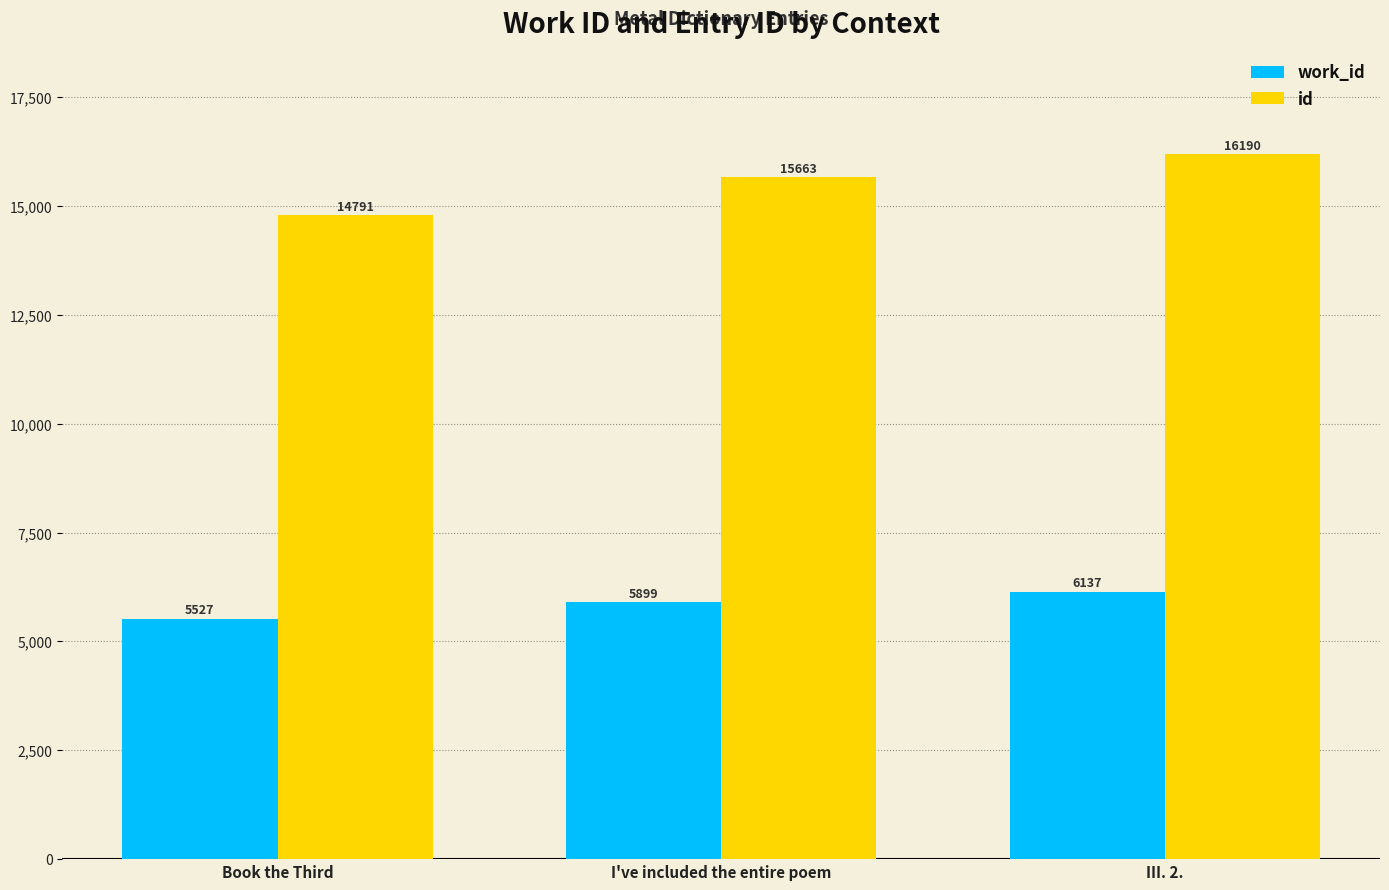

What is the spread (max minus min) of values at I've included the entire poem?

9764